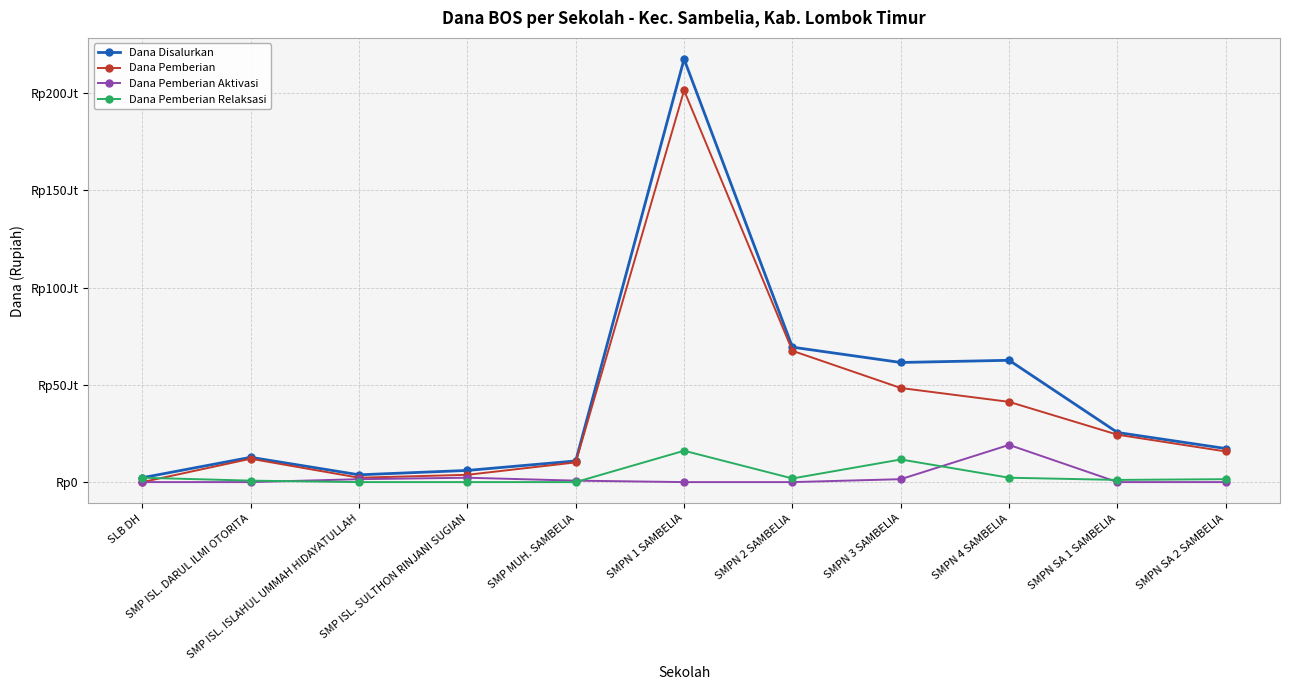

Which series changed the most between SMPN SA 1 SAMBELIA and SMPN SA 2 SAMBELIA?

Dana Pemberian